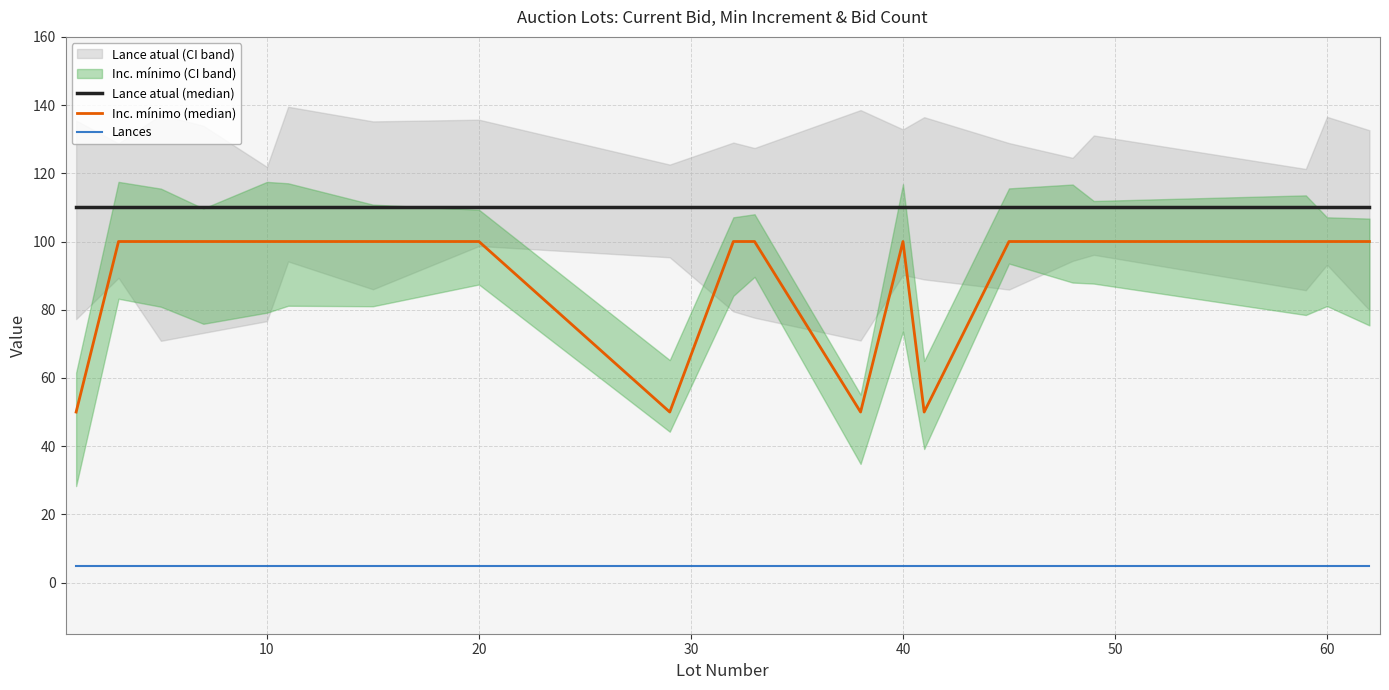

What is the smallest value displayed?

5